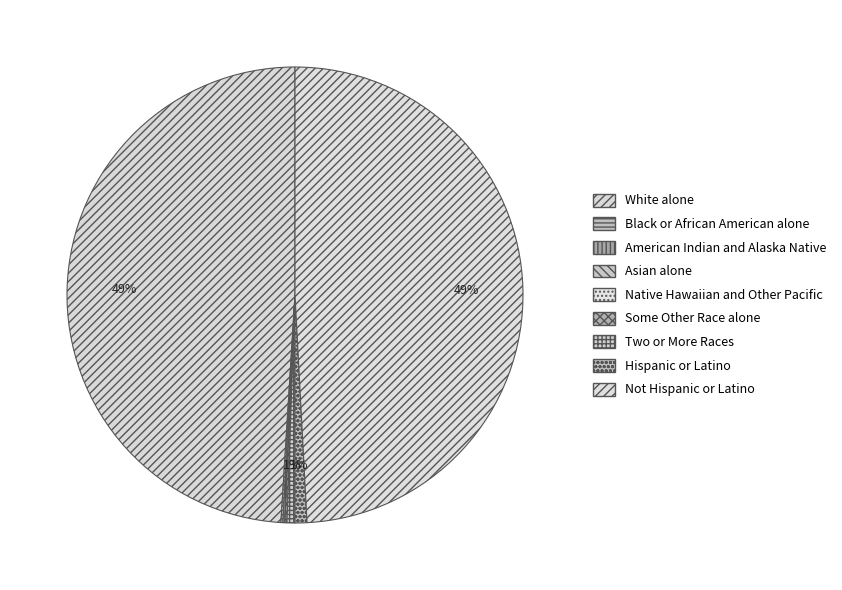

How many slices are in this pie chart?

9